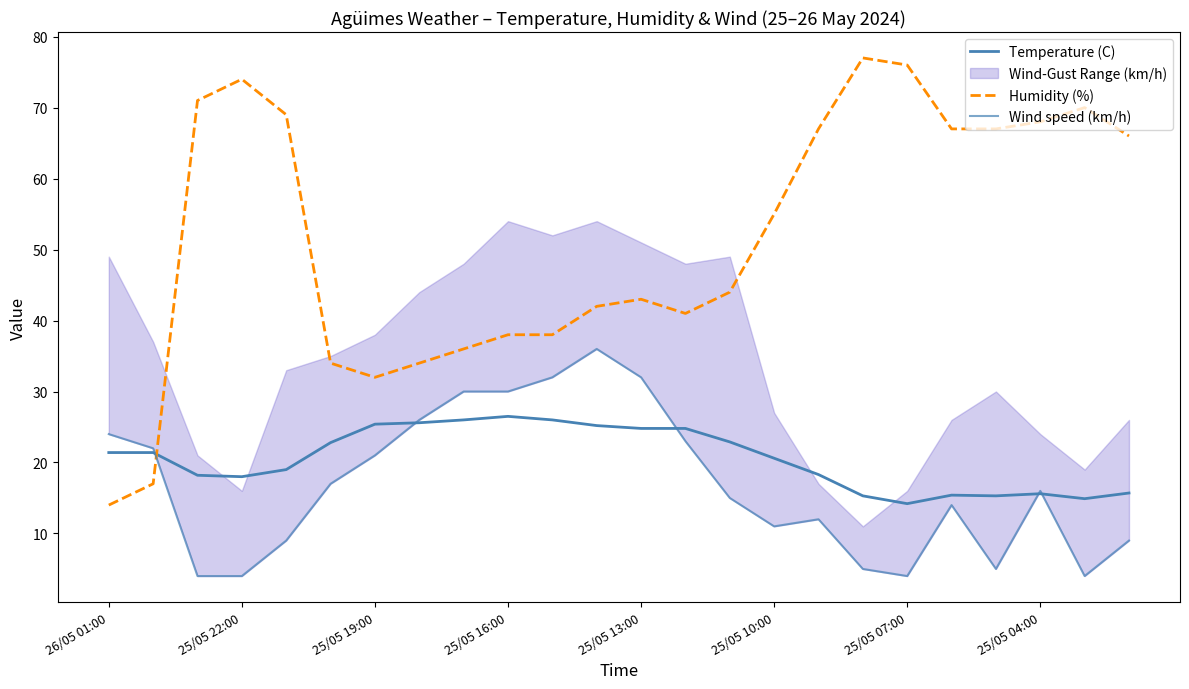

What is the minimum value shown in the chart?

4.0